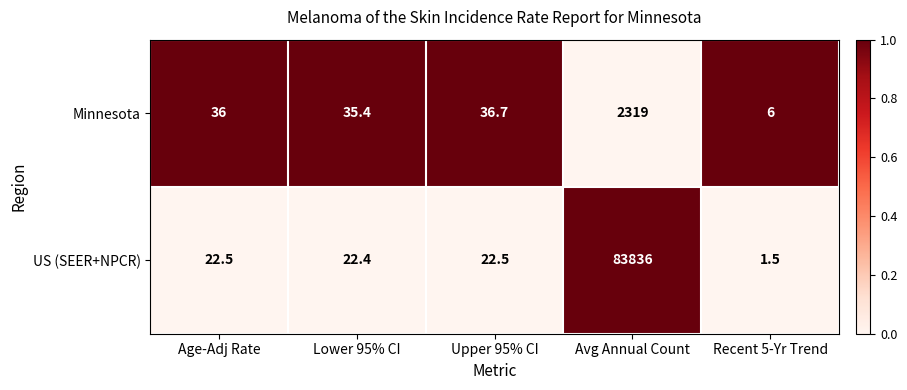

Which category has the highest value across all series?

Avg Annual Count